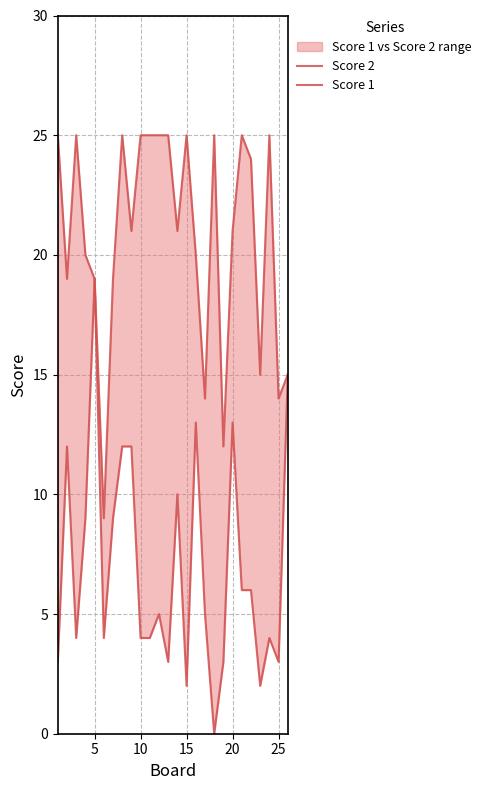

How many lines are shown in the chart?

2